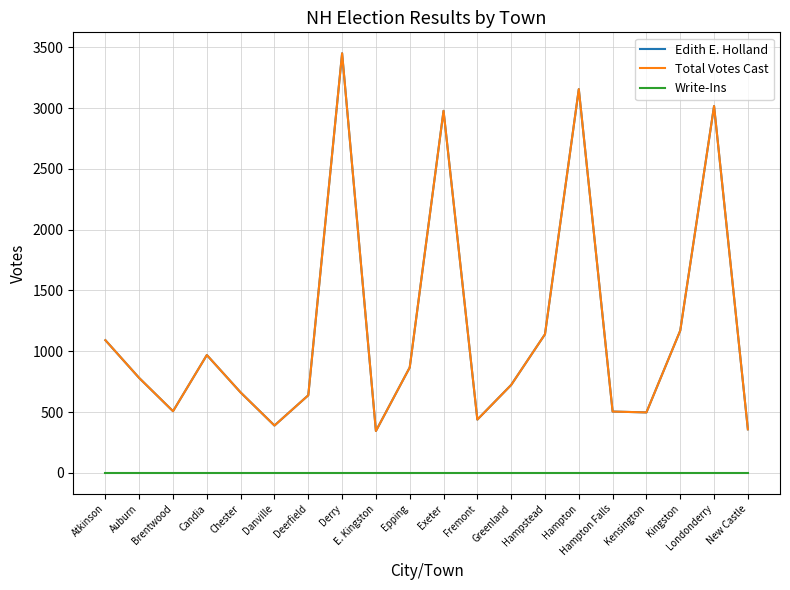

Does the chart display data point markers on the line(s)?

No